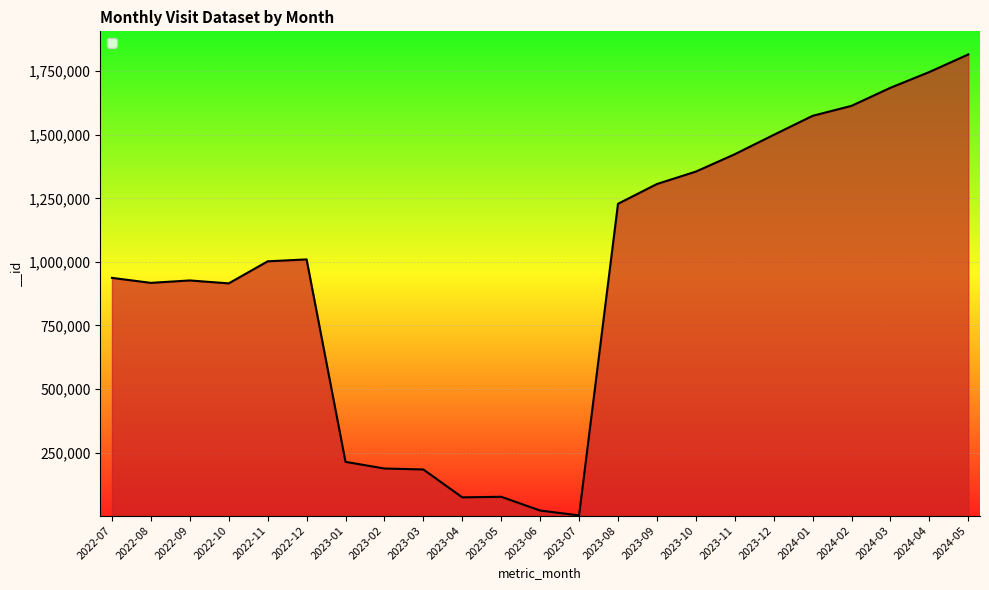

Does the chart display data point markers on the line(s)?

No